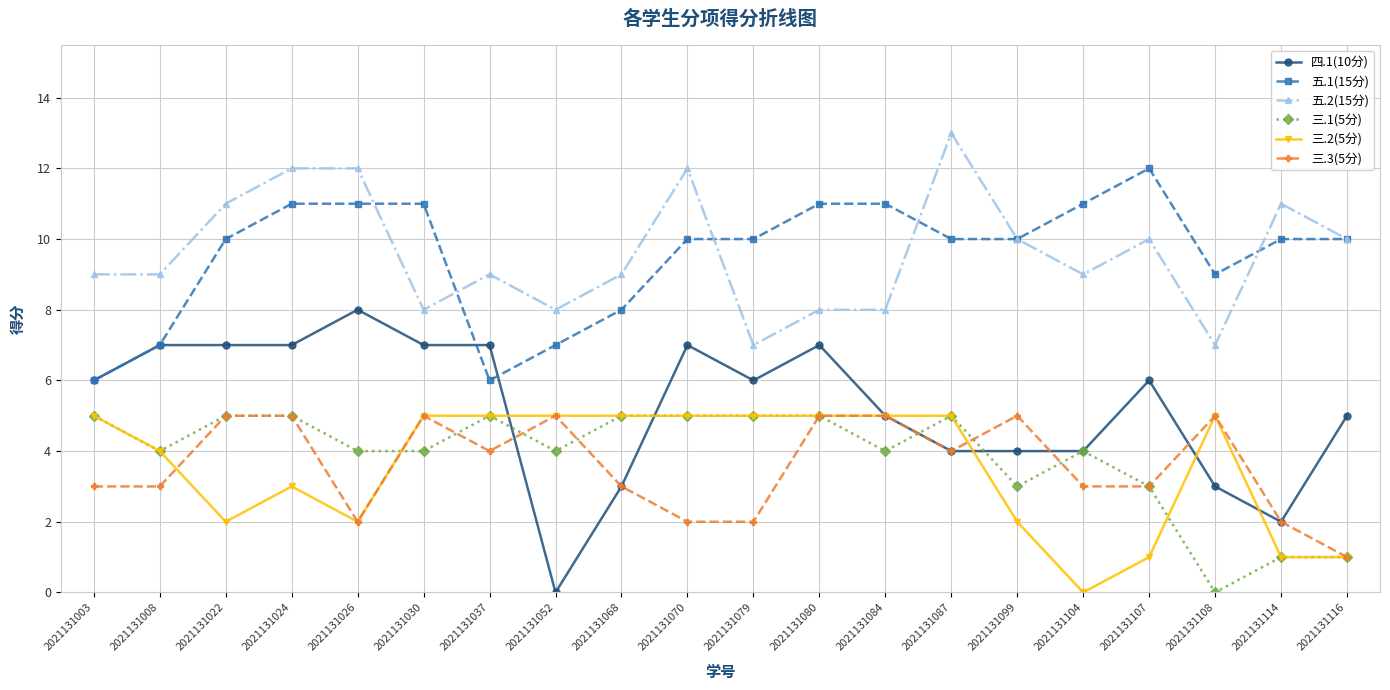

True or false: 五.2(15分) and 三.1(5分) intersect in this chart.

False